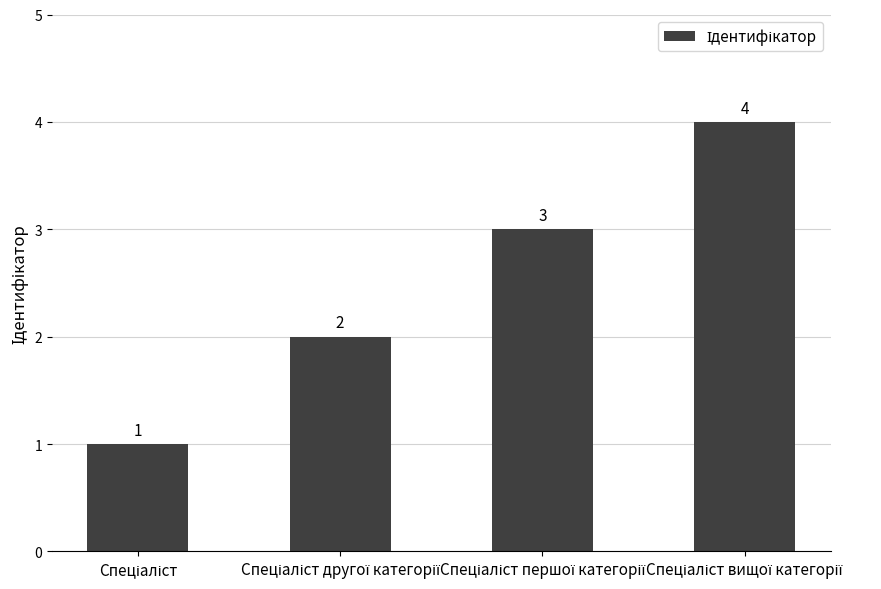

What is the sum of all values?

10